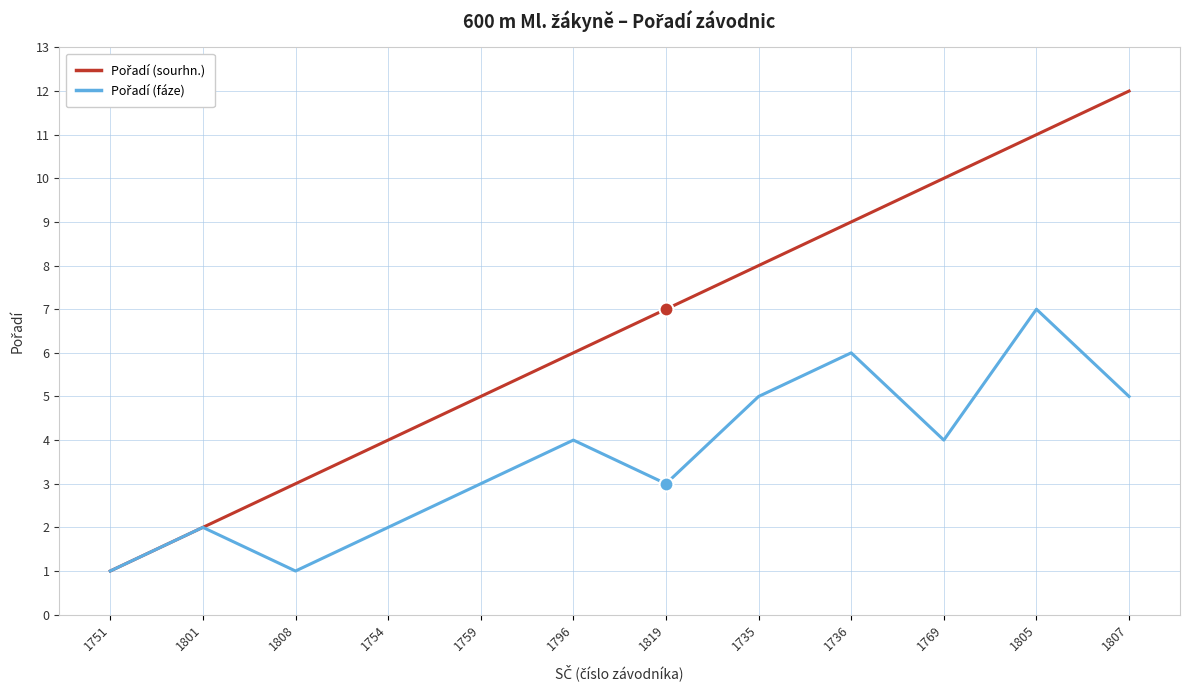

At which category is the sum across all series the highest?

1805